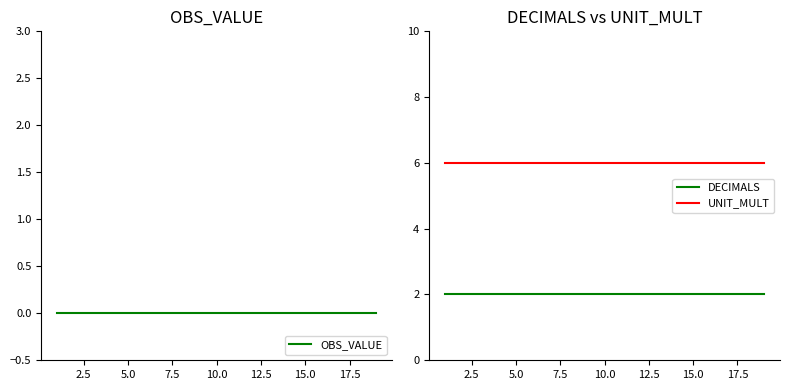

The UNIT_MULT series shows 6 at 5.0. True or false?

True